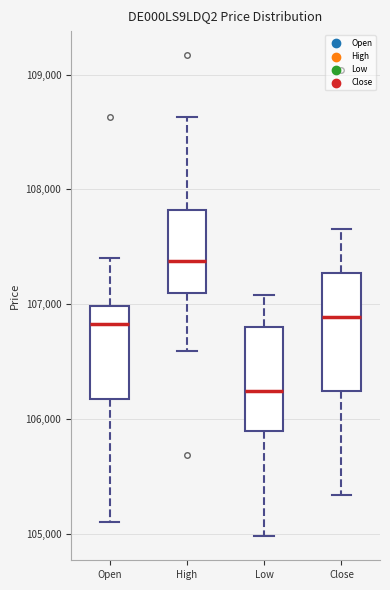

Which box is the tallest, from its lower edge to its upper edge?

Close